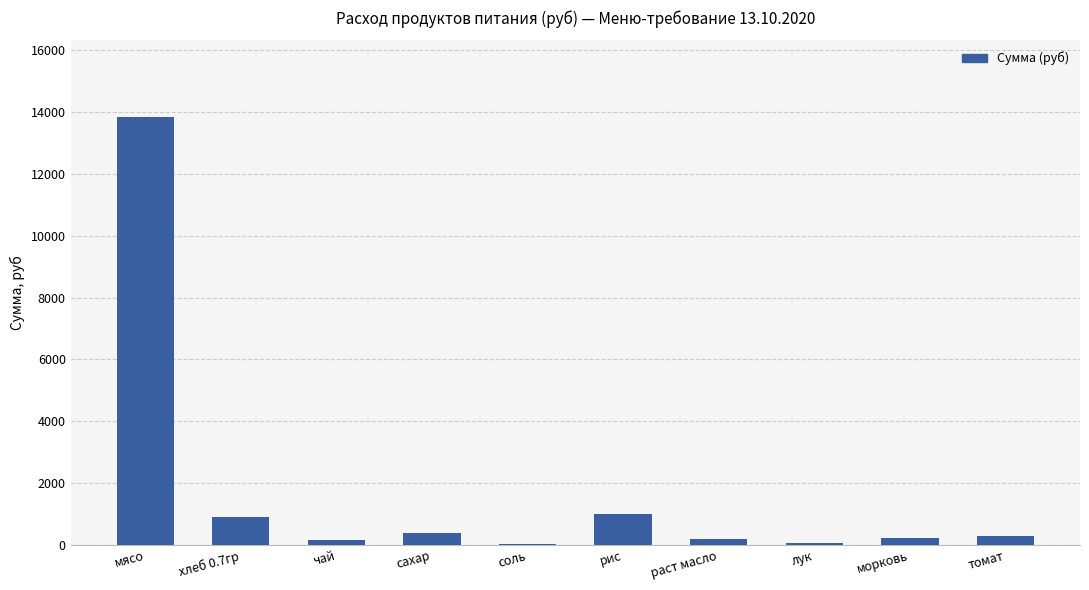

How many distinct data groups are displayed?

1